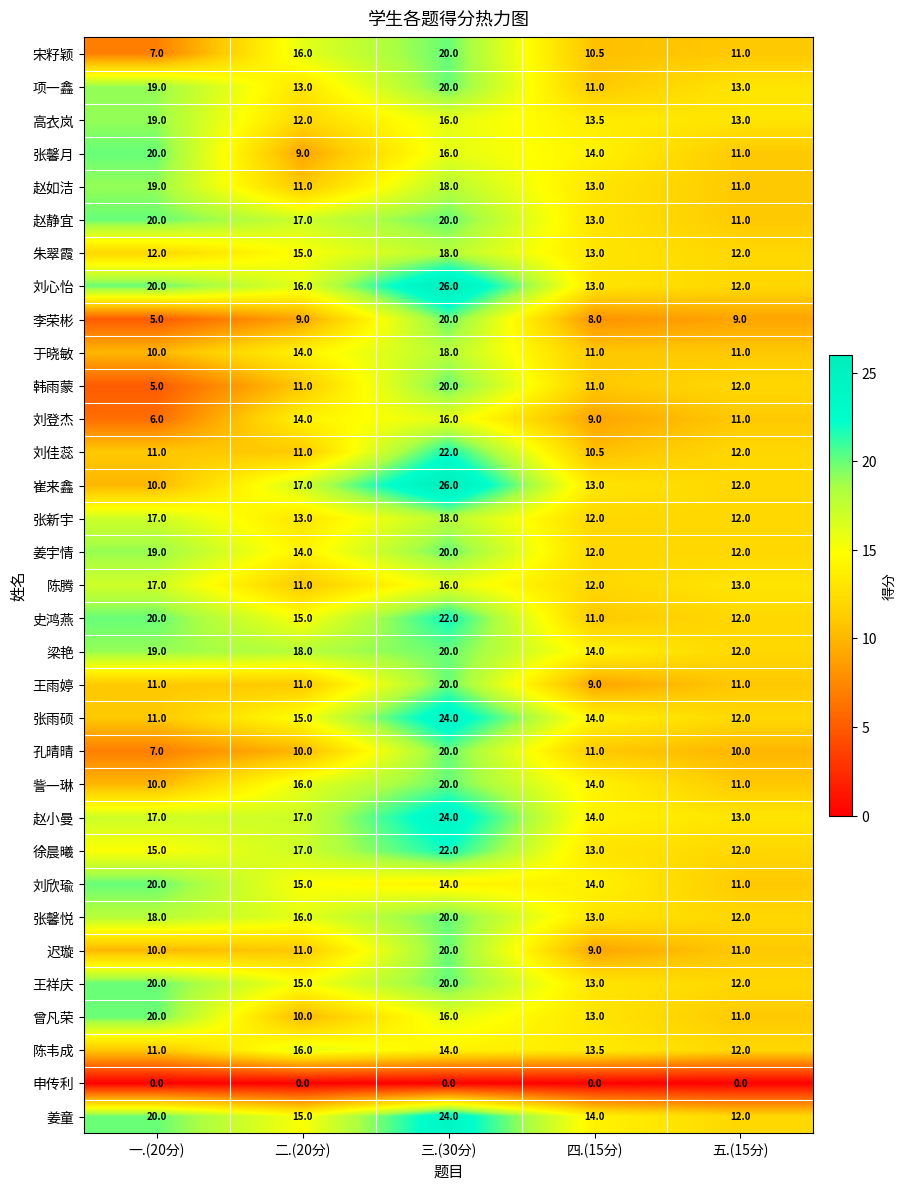

Which series has the largest range (max minus min)?

崔来鑫